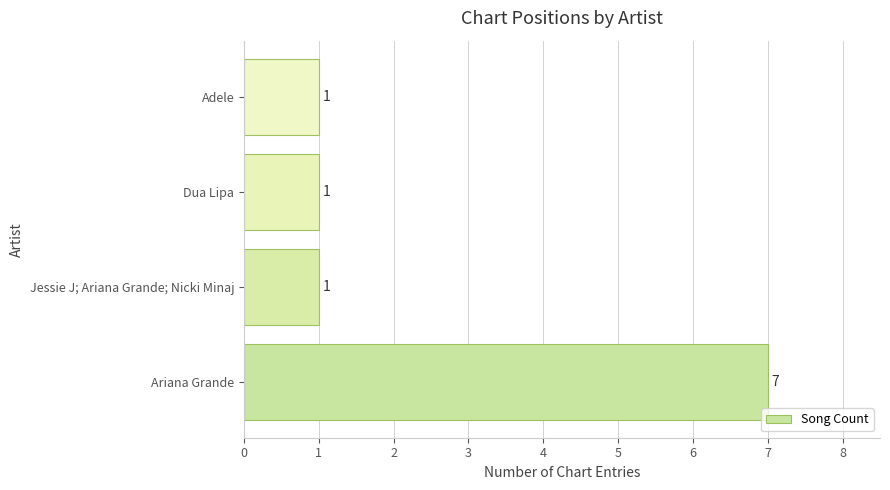

Reading bottom to top, extract all data points from this chart.

Ariana Grande=7	Jessie J; Ariana Grande; Nicki Minaj=1	Dua Lipa=1	Adele=1